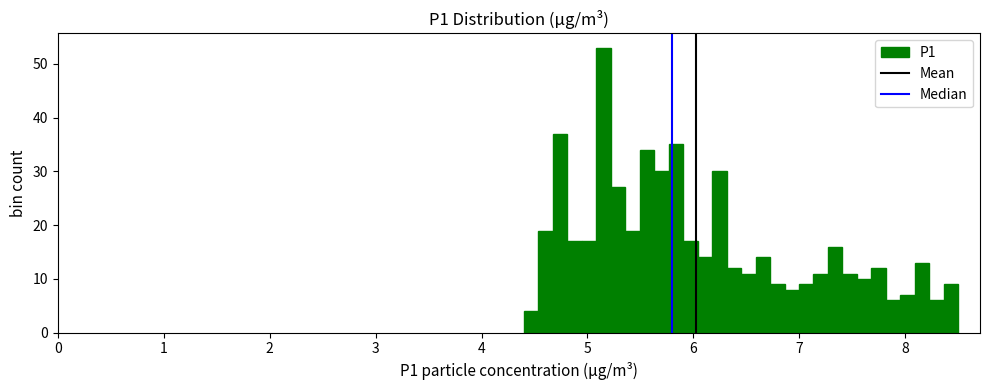

Around what value on the x-axis is the tallest bar? Give the approximate position of its centre, as read against the axis.

5.2